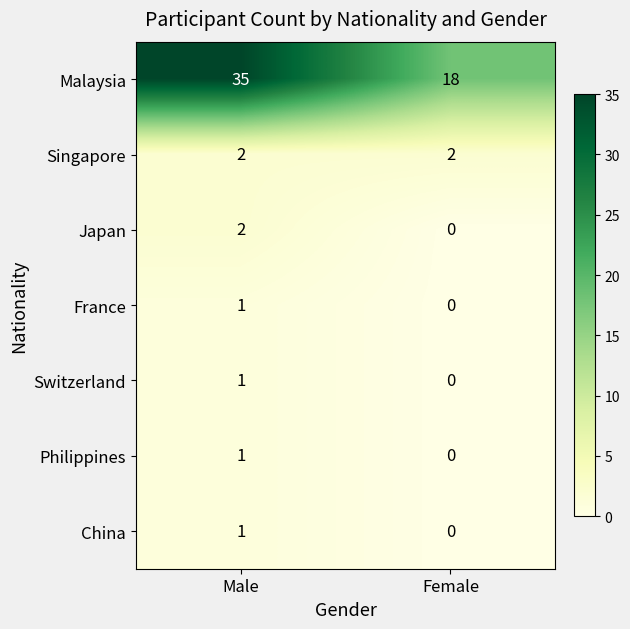

How many categories are shown in the chart?

2